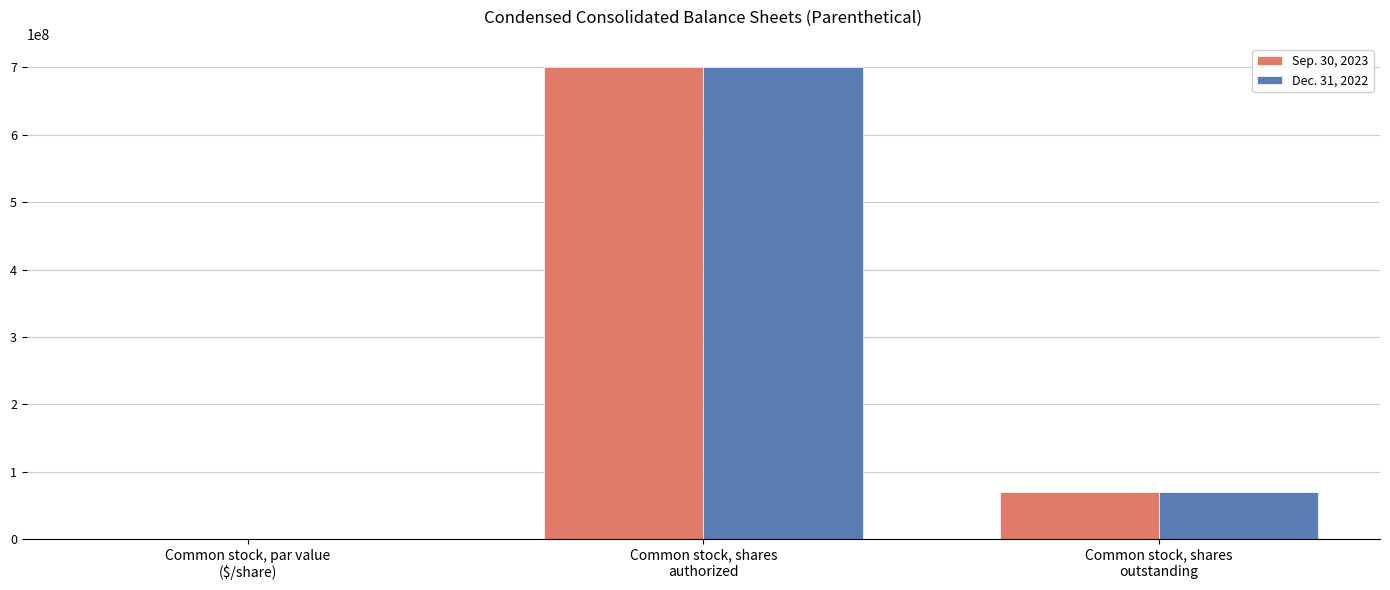

What is the sum of all Dec. 31, 2022 values?

769162223.0